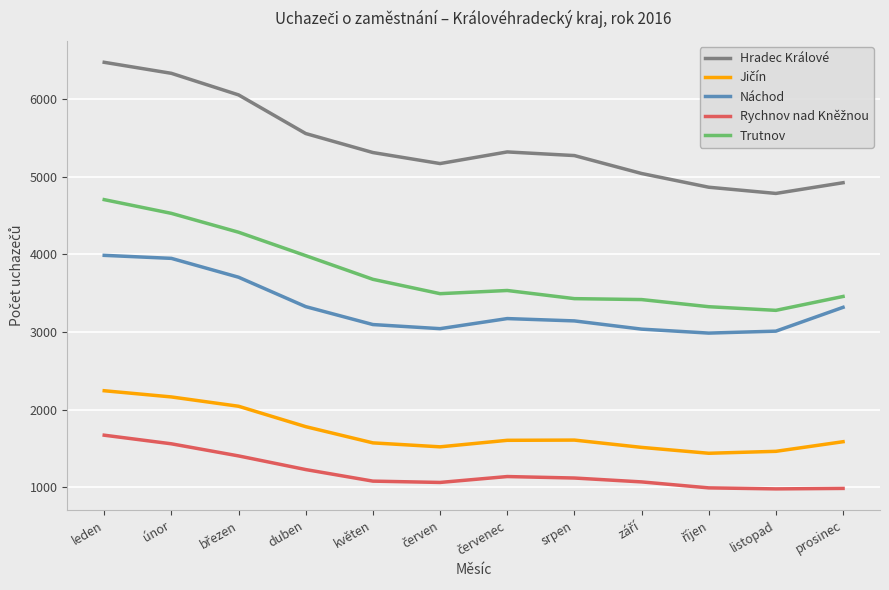

Where is Hradec Králové nearest to the value 5631?

duben